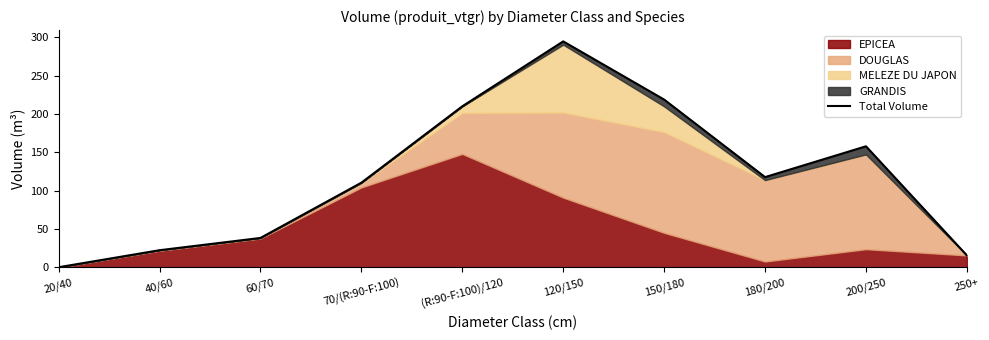

Reading left to right, what are all the values shown in this chart?

0.2	22.4	38.3	110.4	210.0	294.6	218.8	117.6	157.8	15.6